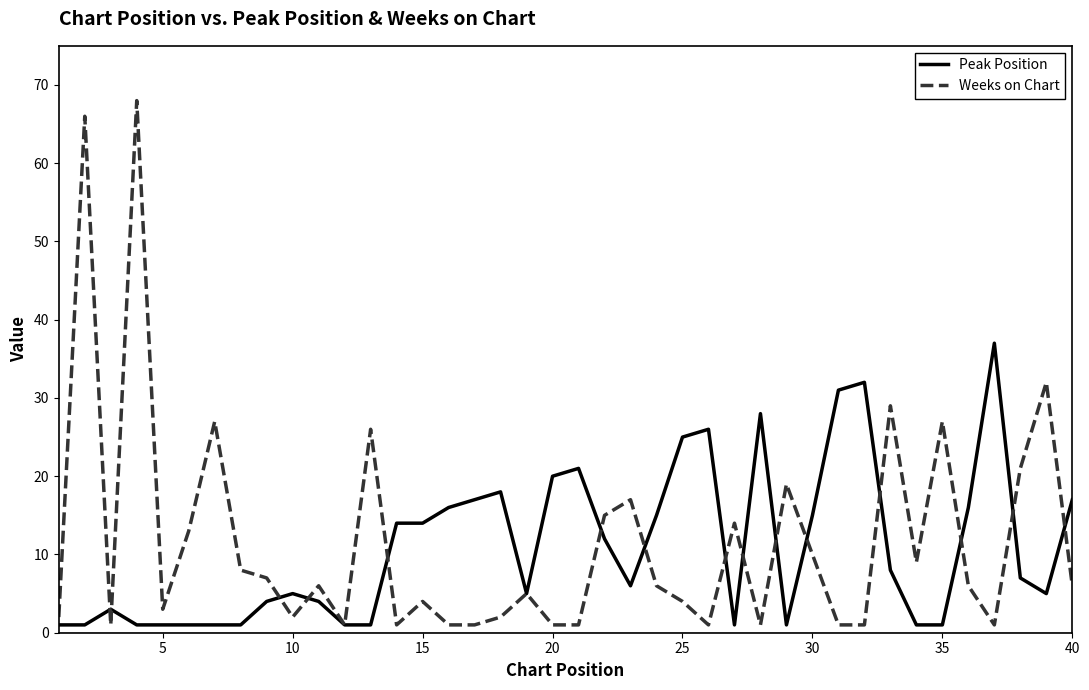

What is the maximum value for Peak Position?

37